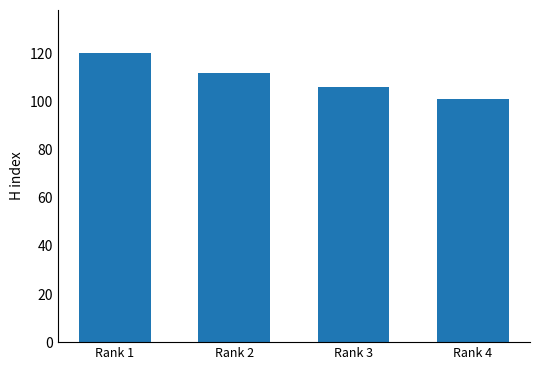

What is the ratio of the value at Rank 3 to the value at Rank 1?

0.9